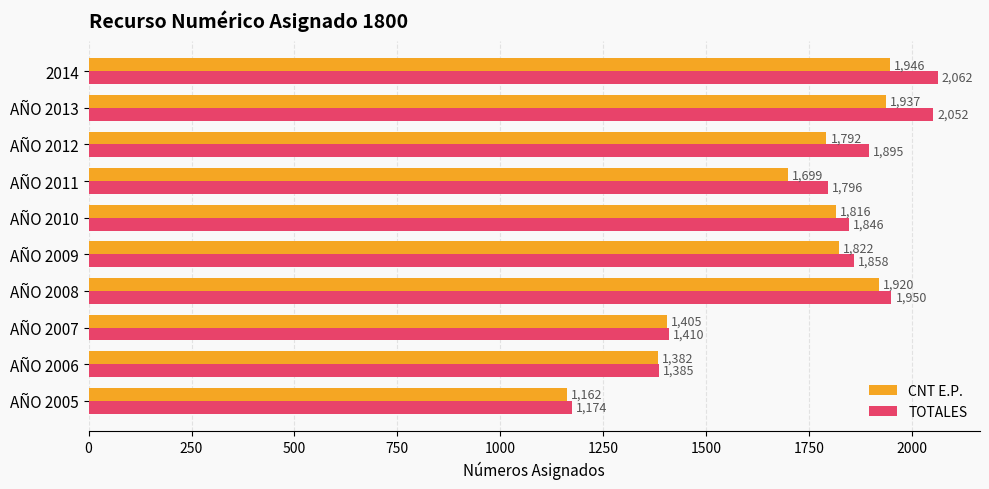

What is the maximum value for TOTALES?

2062